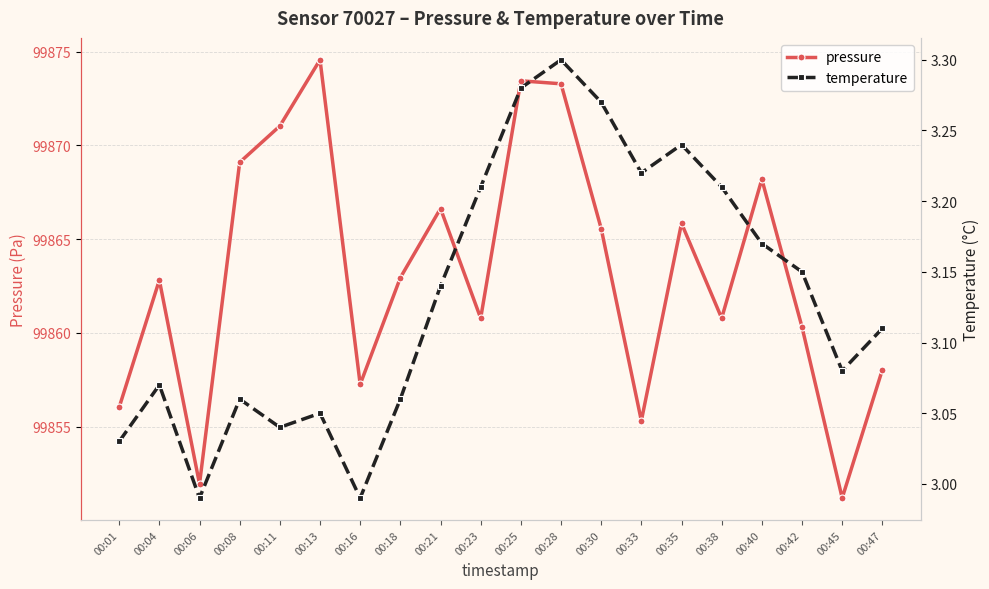

At which label is temperature closest to 3?

00:06